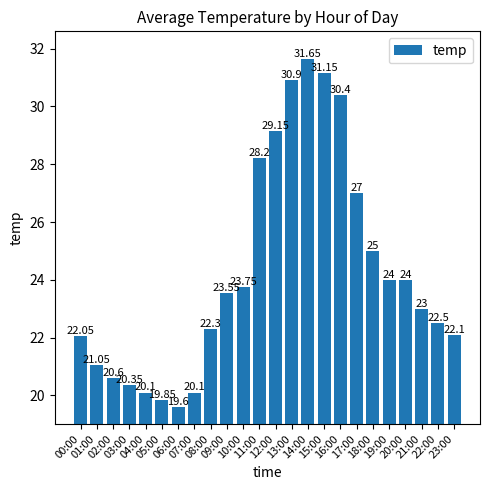

True or false: the data shows 22.1 at 00:00.

True